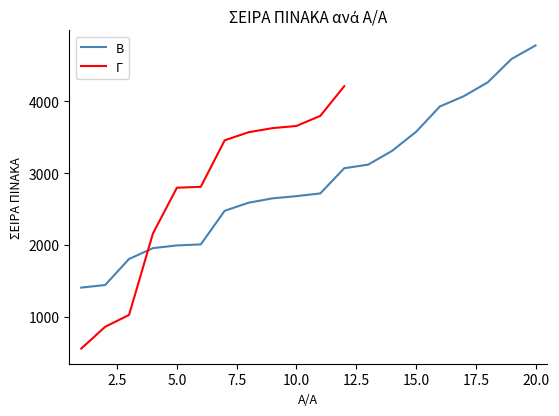

What is the sum of the values at 19 and 17?

8664